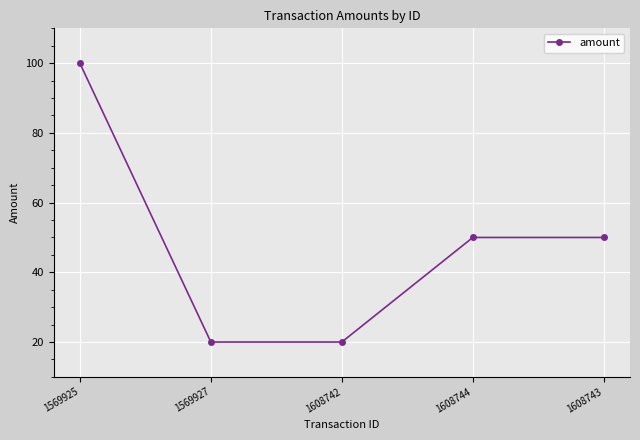

What is the change in value from 1569925 to 1608742?

-80